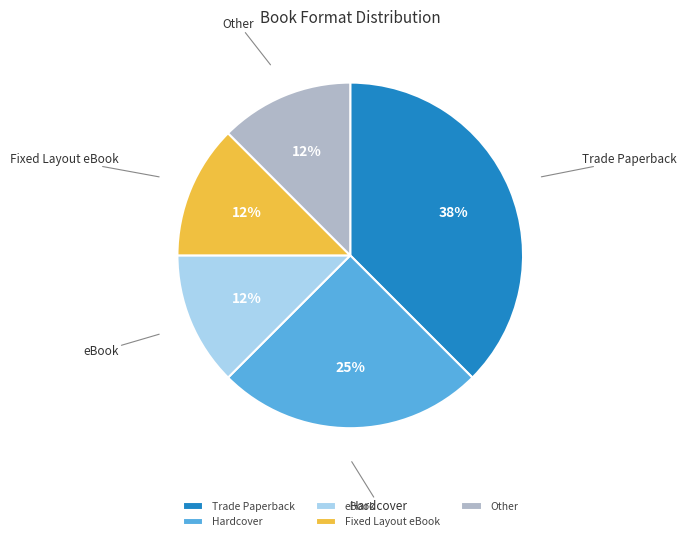

Approximately how many times larger is the value at Trade Paperback compared to Hardcover?

1.5